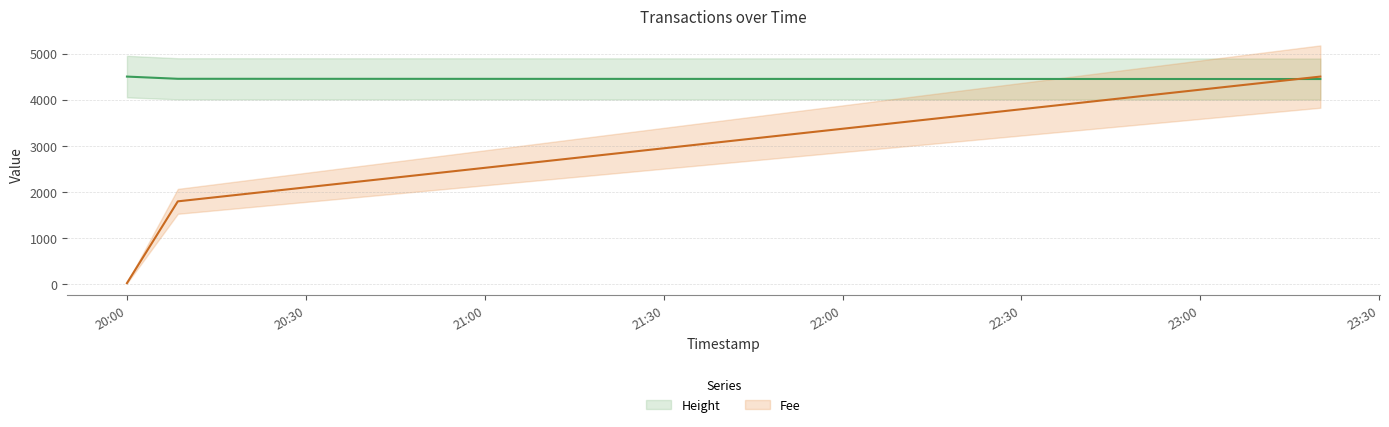

How many lines are shown in the chart?

2